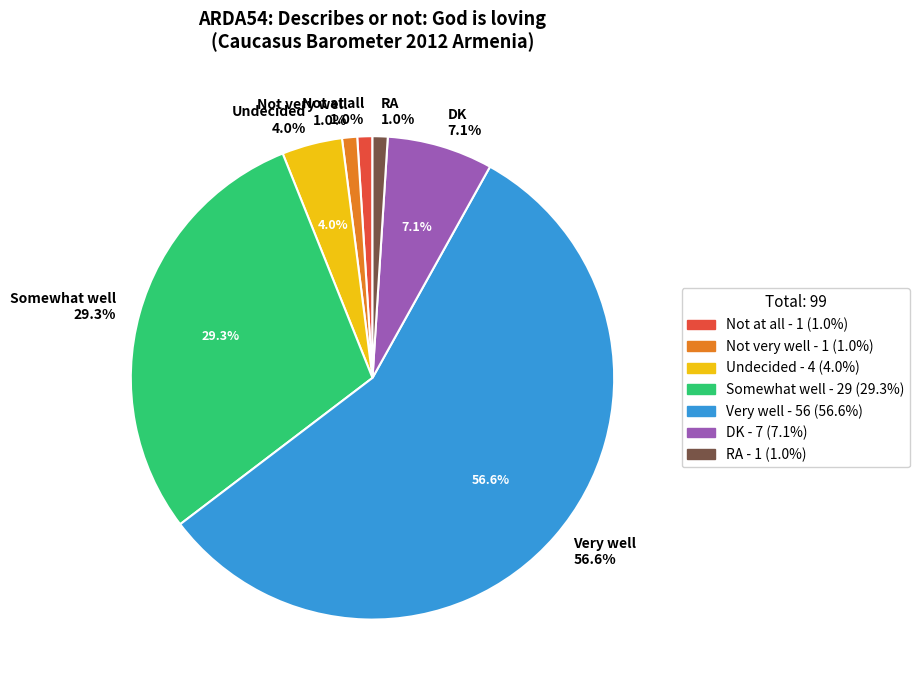

How many segments does this pie chart have?

7